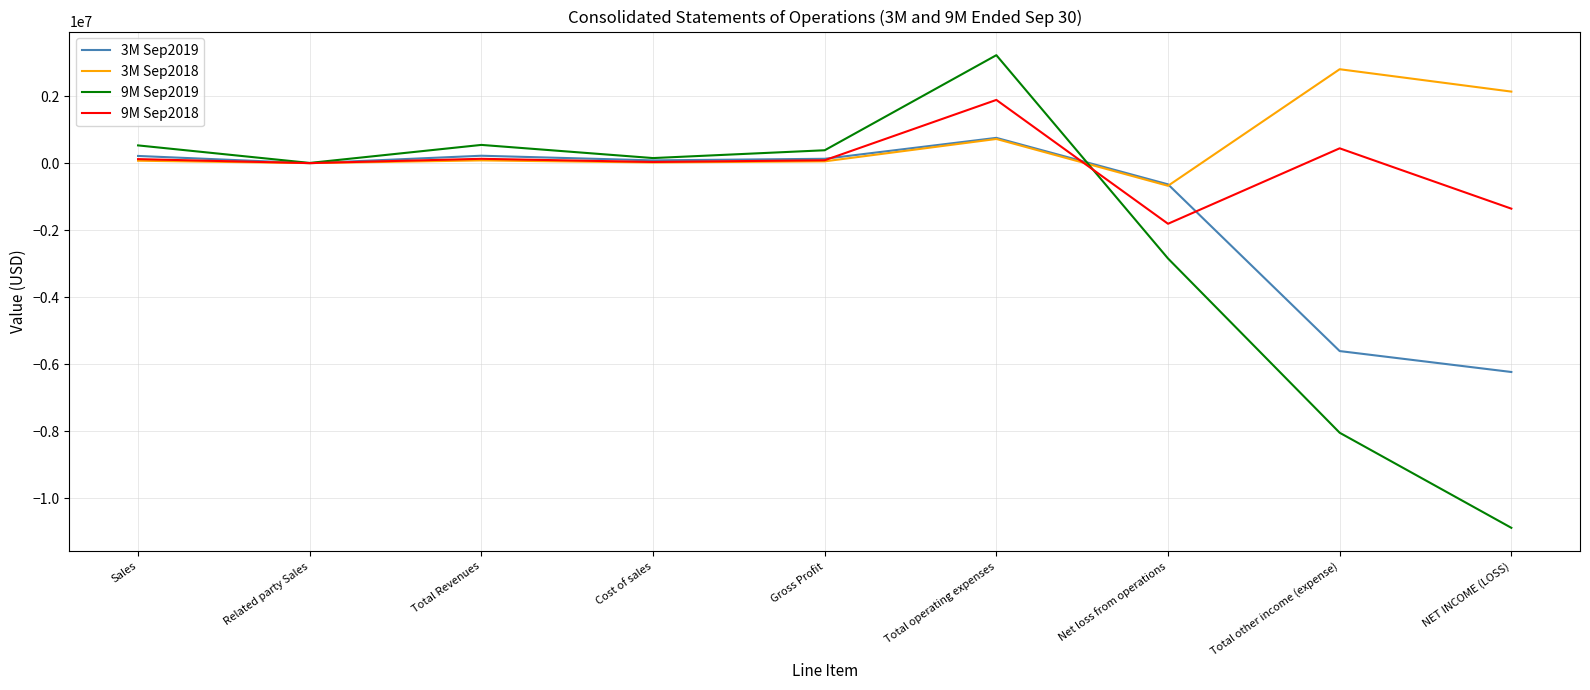

What is the greatest value displayed?

3231297